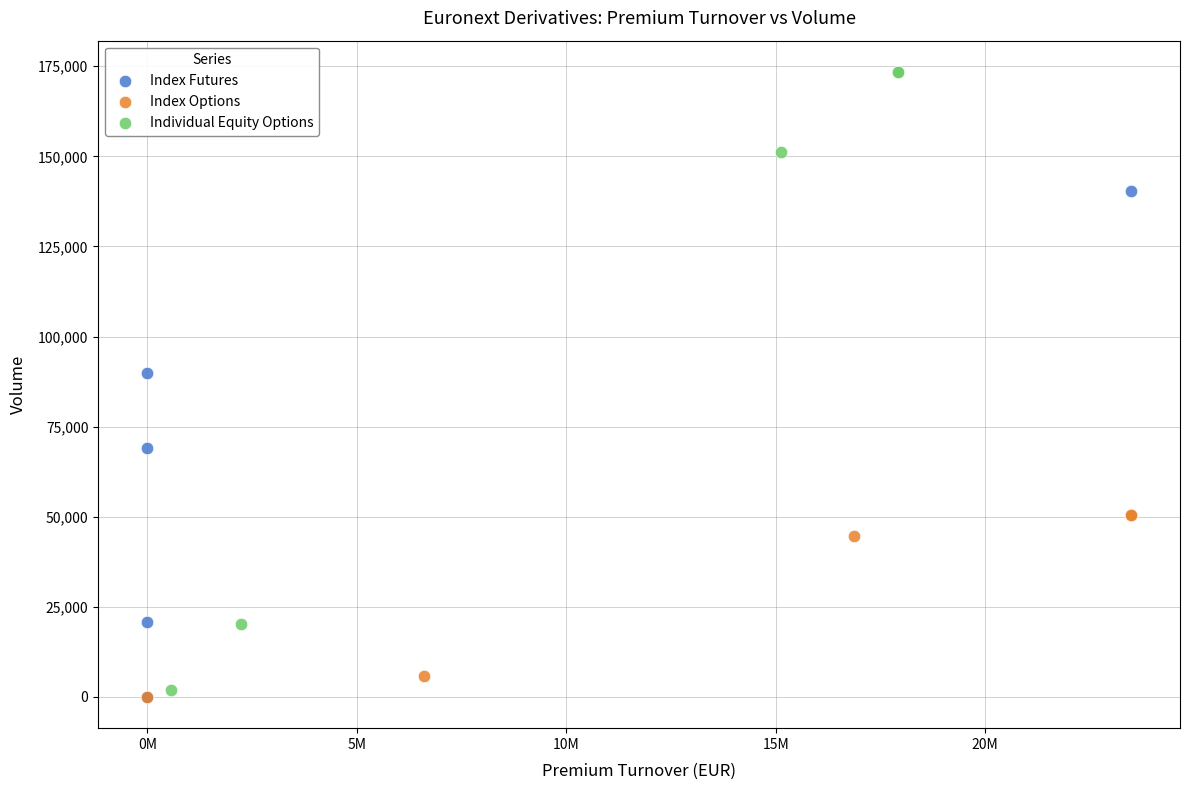

Which series has the largest Y range (max minus min)?

Individual Equity Options